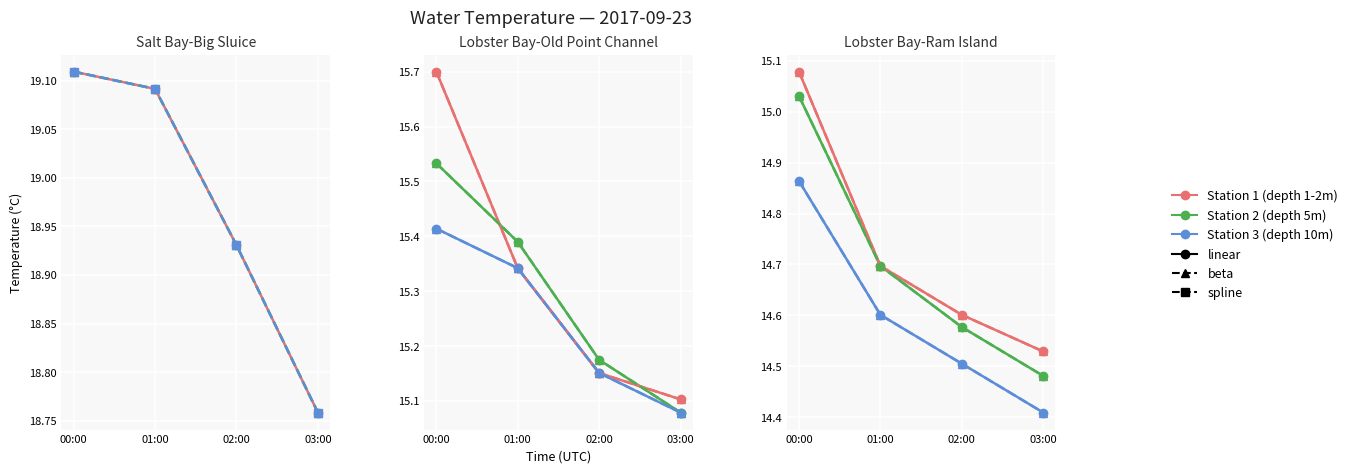

Between 02:00 and 03:00, which series saw the biggest shift?

Lobster Bay-Old Point Channel depth5